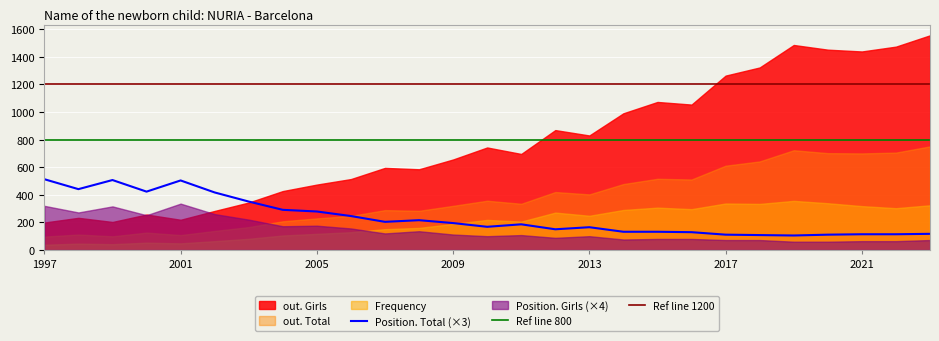

What is the average value of the Position. Total series?

79